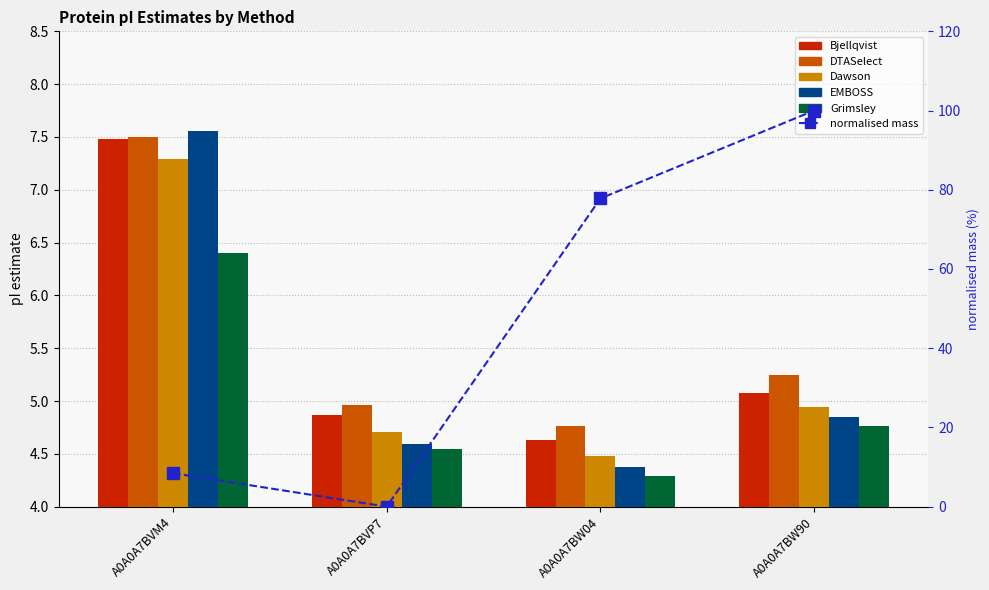

True or false: normalised mass (0–100%) has a value of 143.3 at A0A0A7BW90.

False